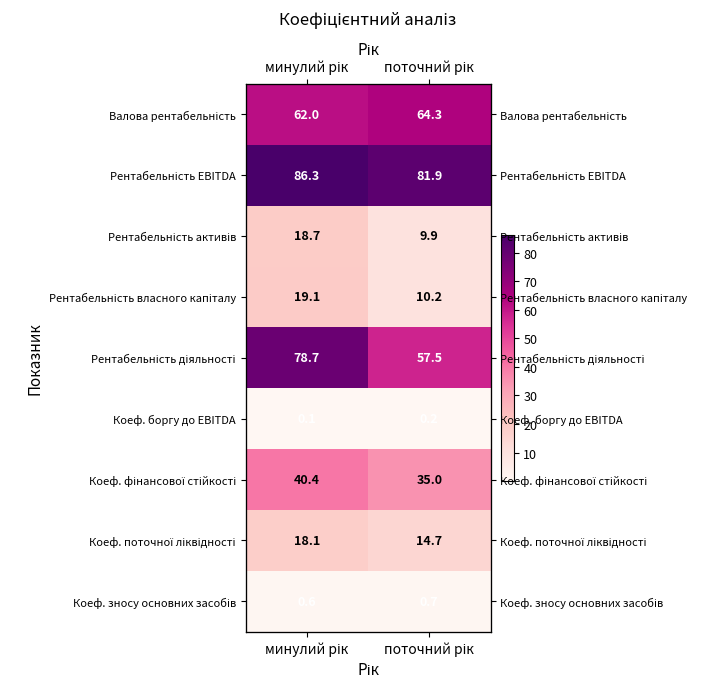

The value of Рентабельність активів at минулий рік is 18.7. True or false?

True